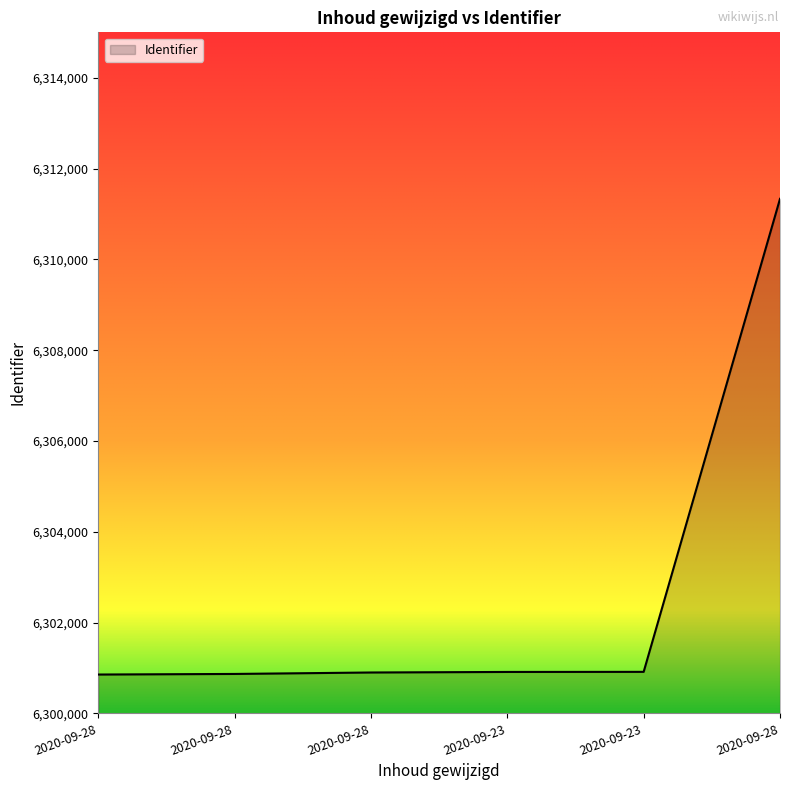

What is the sum of the values at 2020-09-28 and 2020-09-28?

12601770